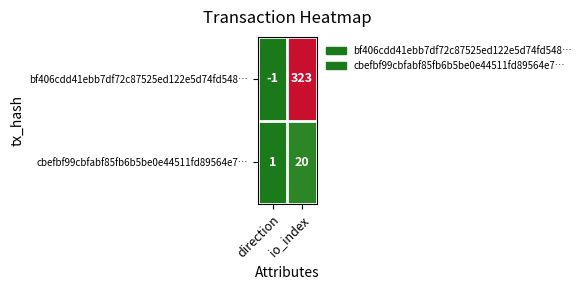

Which series changed the most between direction and io_index?

bf406cdd41ebb7df72c87525ed122e5d74fd548…